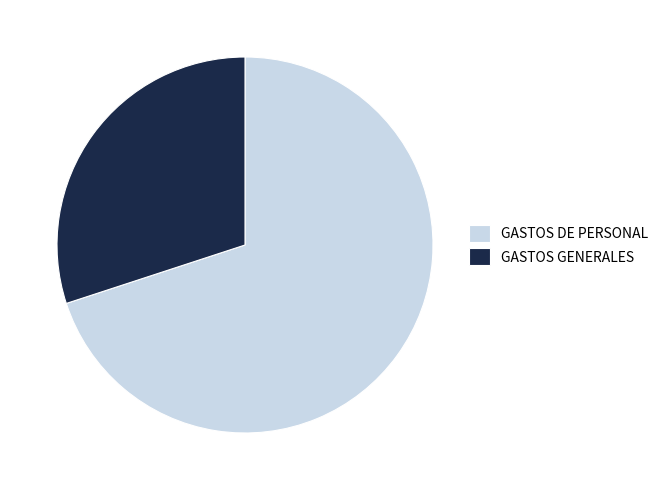

True or false: GASTOS DE PERSONAL accounts for 63% of the total.

False